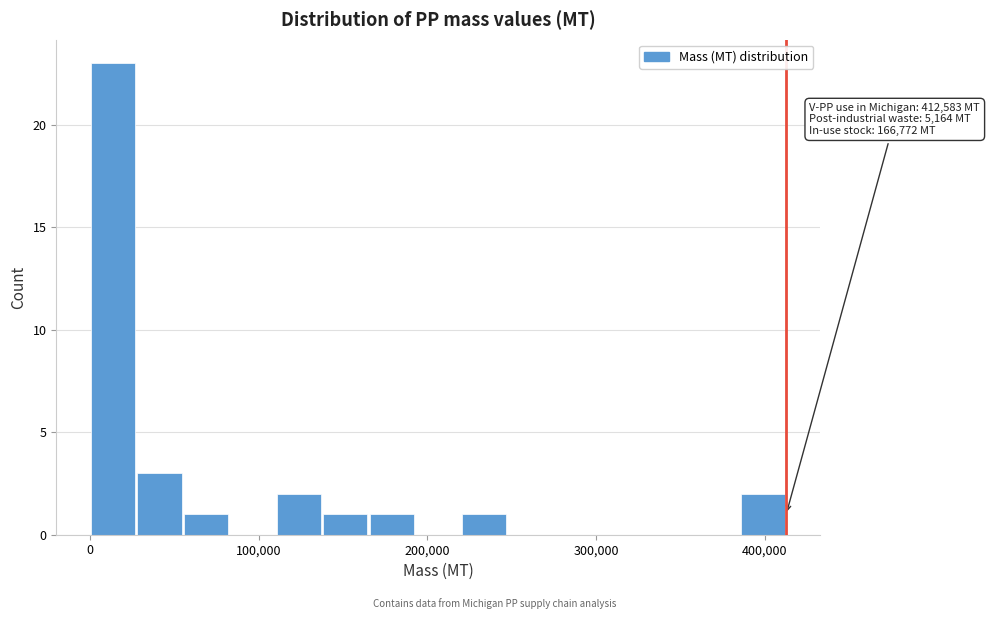

Read against the x-axis, roughly where is the centre of the tallest bar?

10000